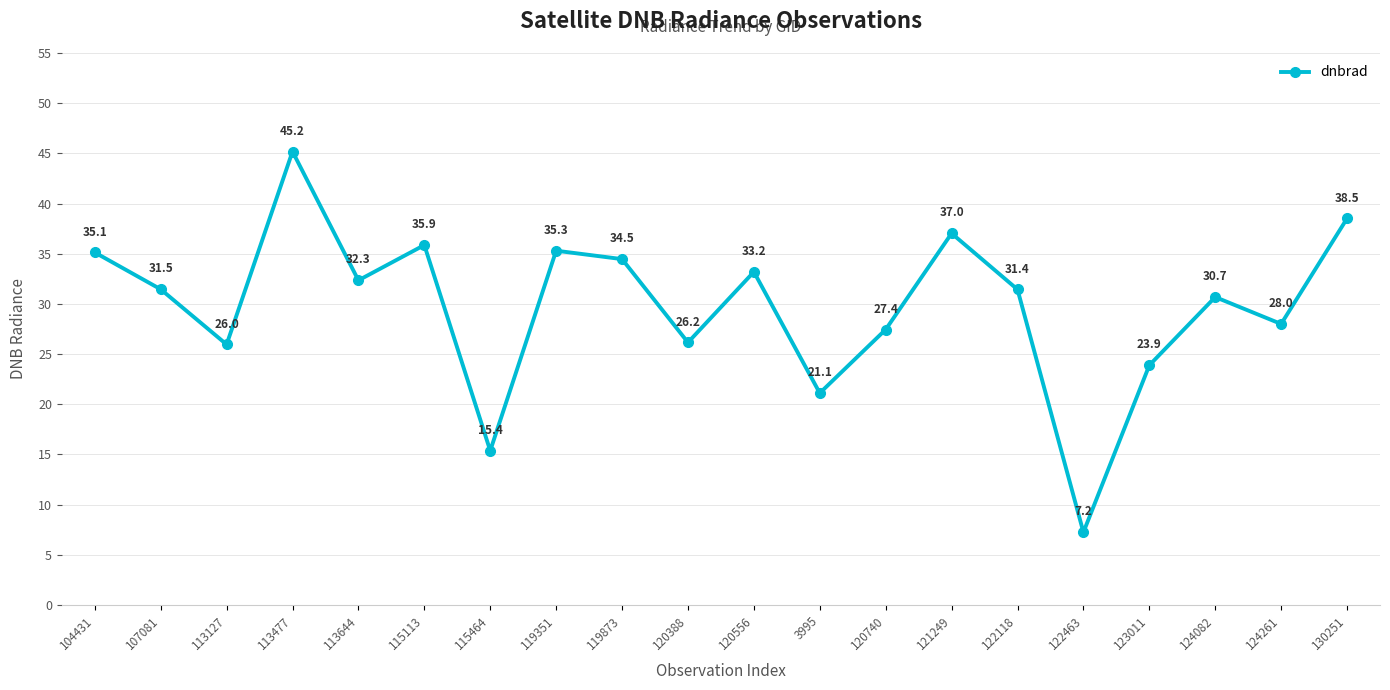

What is the approximate value at 120556?

33.2